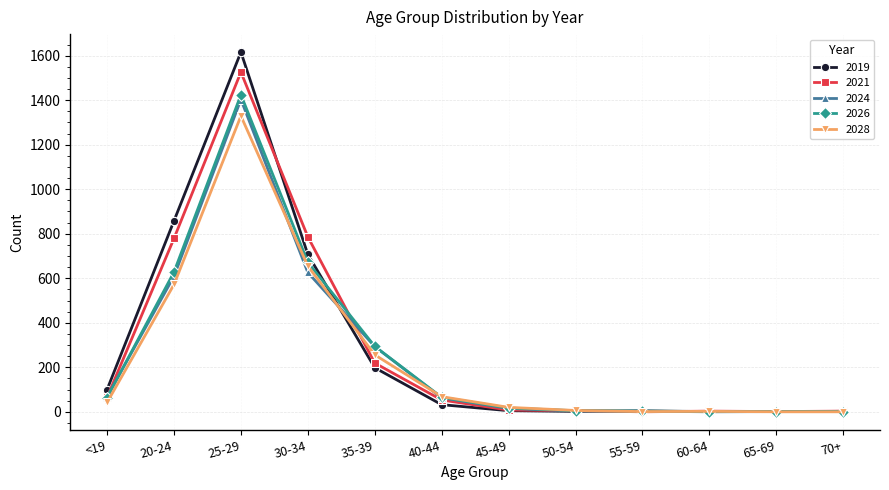

Which series has the widest spread of values?

2019